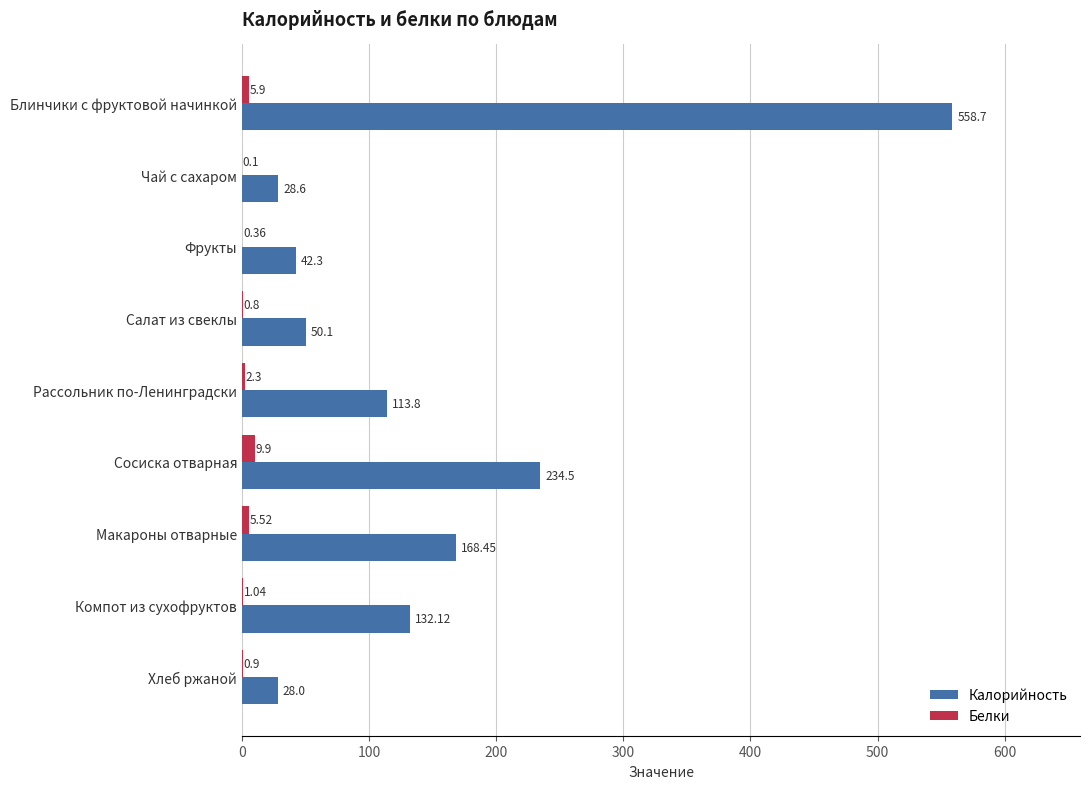

Which label corresponds to the largest value in the chart?

Блинчики с фруктовой начинкой